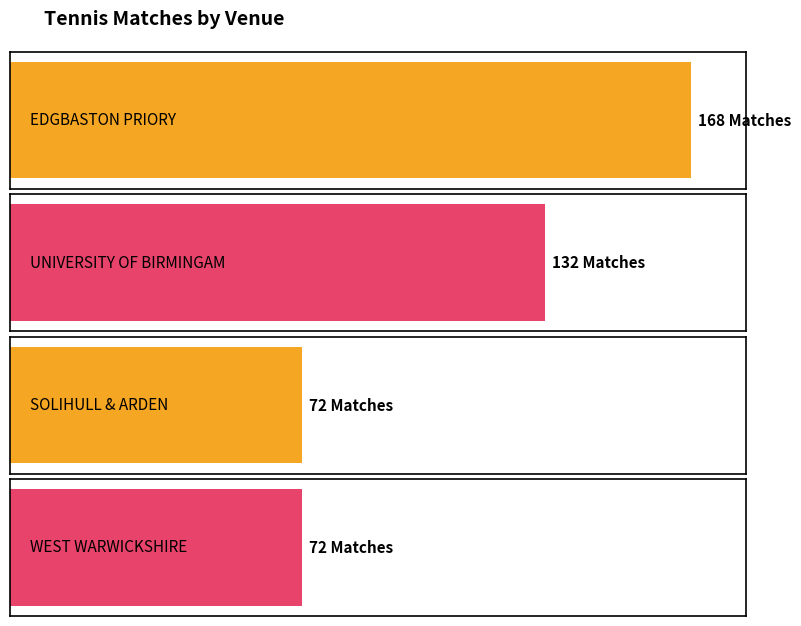

The value at SOLIHULL & ARDEN is 72. True or false?

True